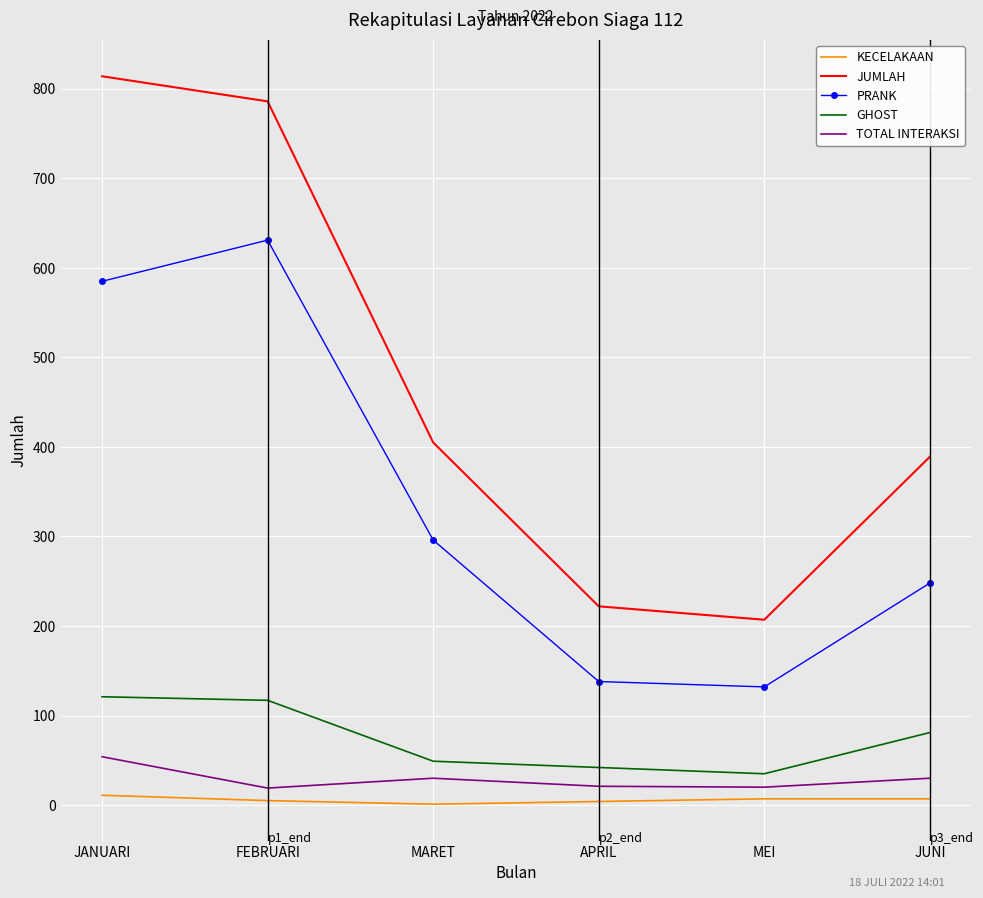

At which label does JUMLAH reach its peak?

JANUARI